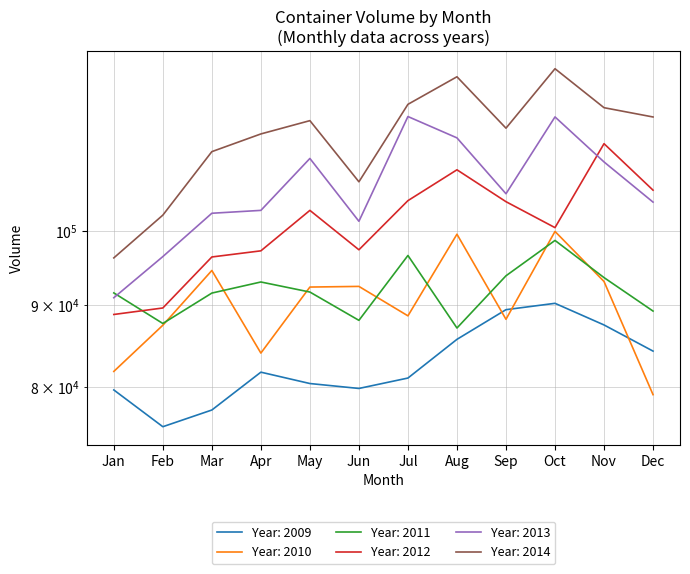

The value of 2009 at Mar is 77422. True or false?

True